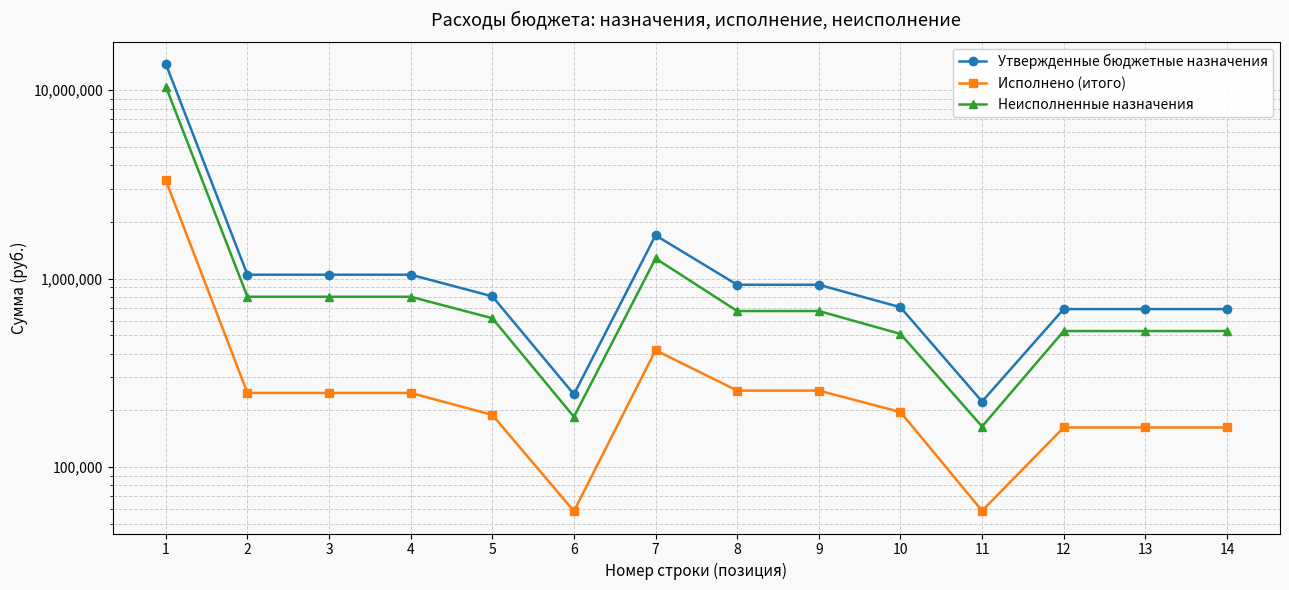

True or false: Неисполненные назначения has a value of 164412.9 at 11.

True